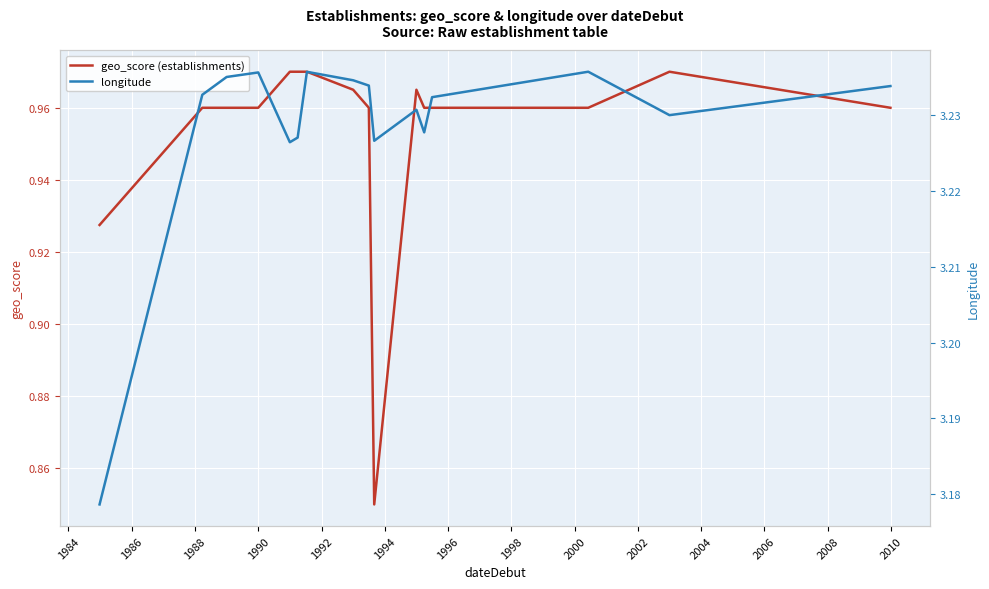

How many series are shown in this chart?

2